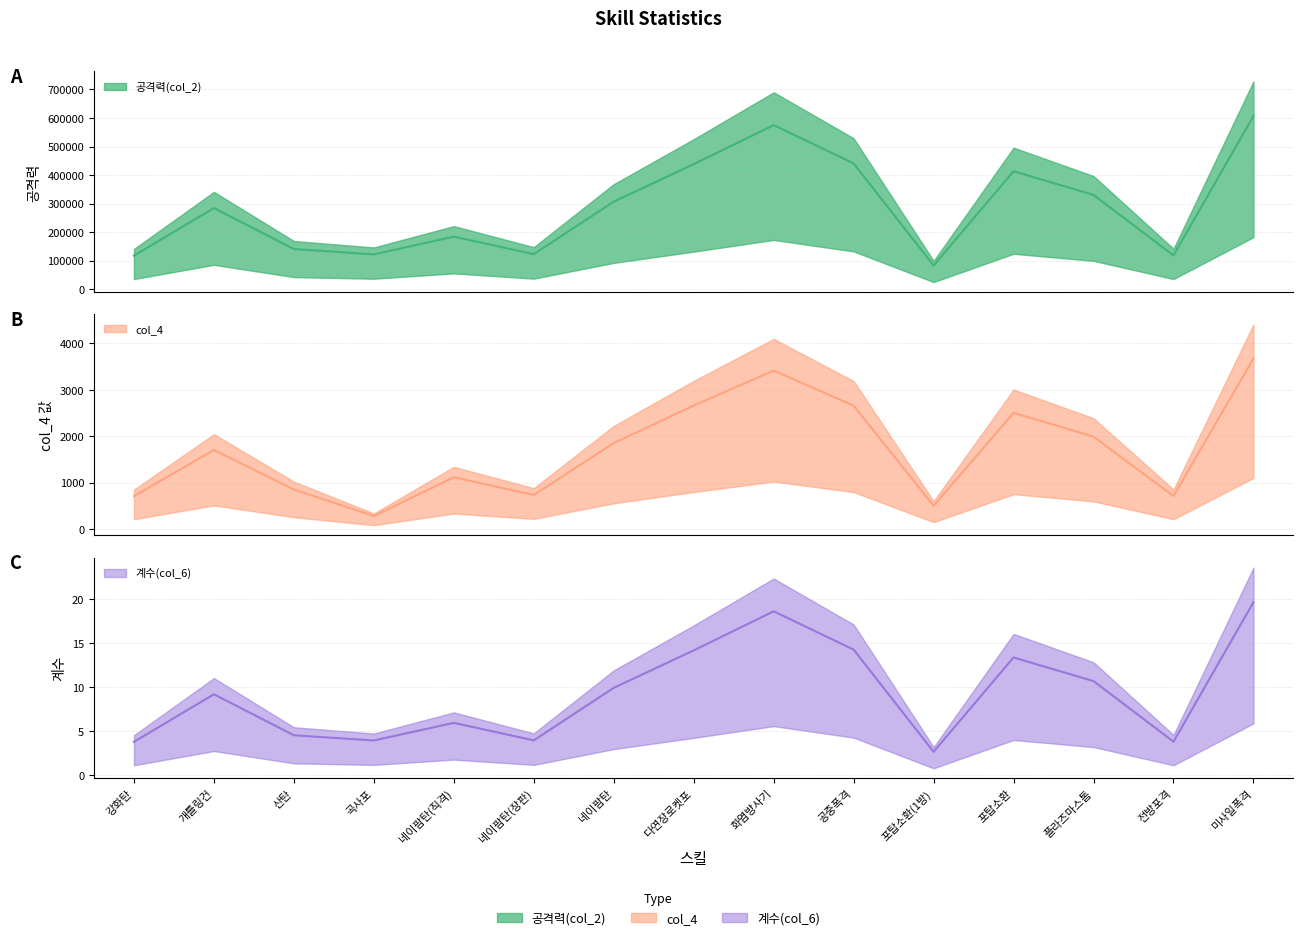

How many categories are shown in the chart?

15